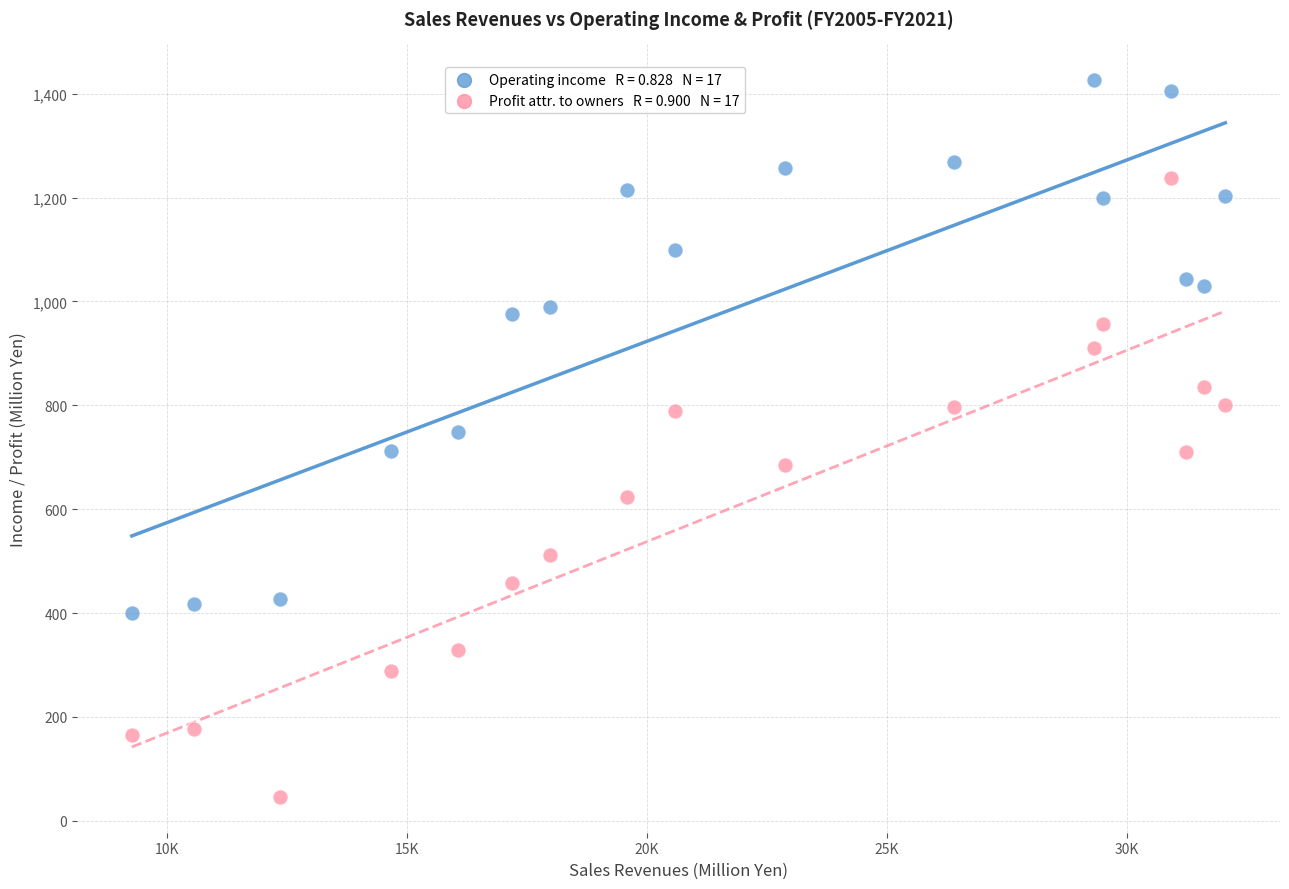

Across all data points, what is the range of Y values (max minus min)?

1380